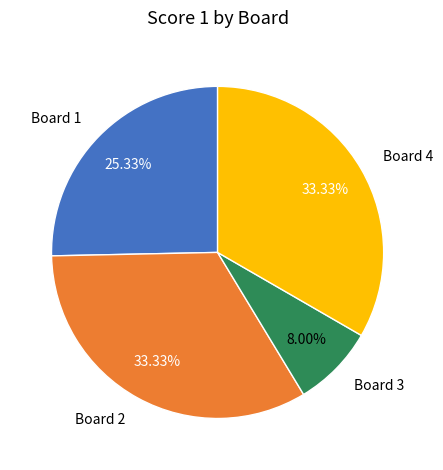

Count the number of slices in the pie.

4